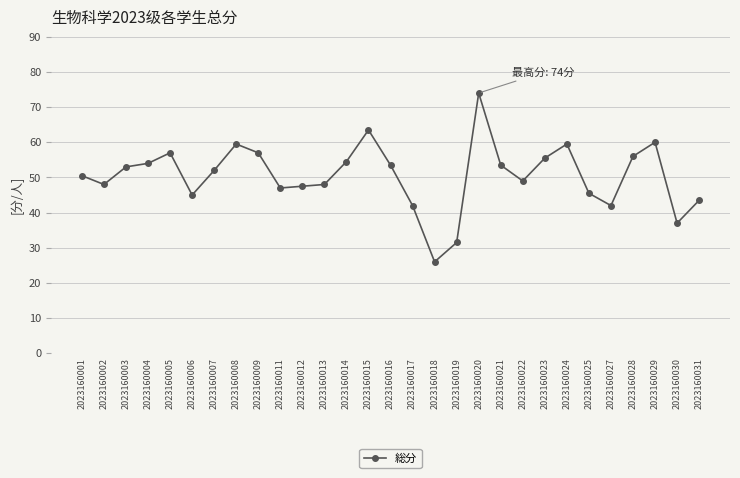

Reading right to left, transcribe all the data shown in this chart.

2023160031=43.5	2023160030=37.0	2023160029=60.0	2023160028=56.0	2023160027=42.0	2023160025=45.5	2023160024=59.5	2023160023=55.5	2023160022=49.0	2023160021=53.5	2023160020=74.0	2023160019=31.5	2023160018=26.0	2023160017=42.0	2023160016=53.5	2023160015=63.5	2023160014=54.5	2023160013=48.0	2023160012=47.5	2023160011=47.0	2023160009=57.0	2023160008=59.5	2023160007=52.0	2023160006=45.0	2023160005=57.0	2023160004=54.0	2023160003=53.0	2023160002=48.0	2023160001=50.5